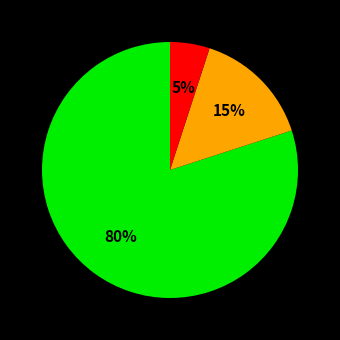

Is there any slice that represents more than half of the pie?

Yes